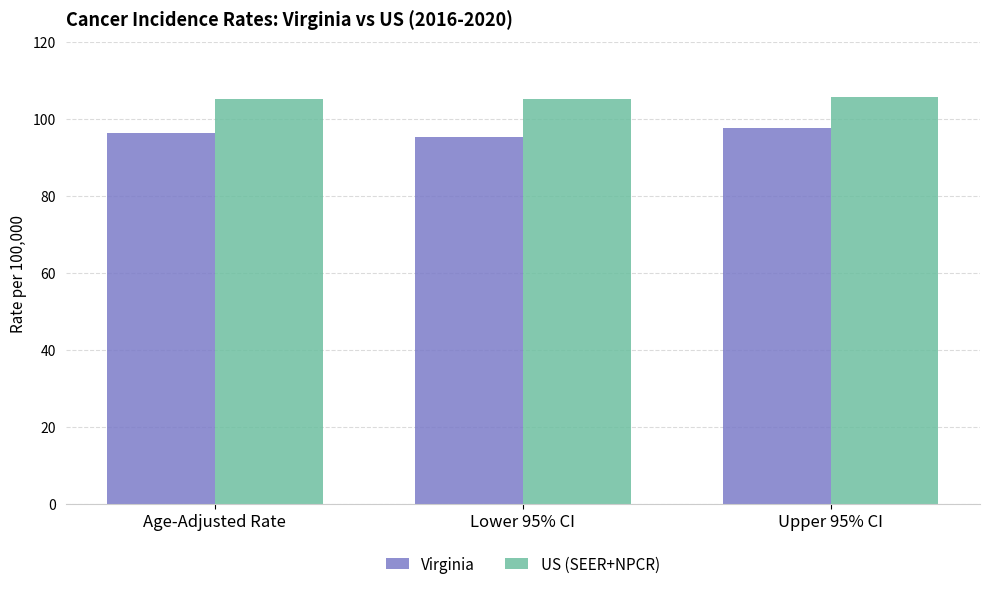

What is the greatest value displayed?

105.5